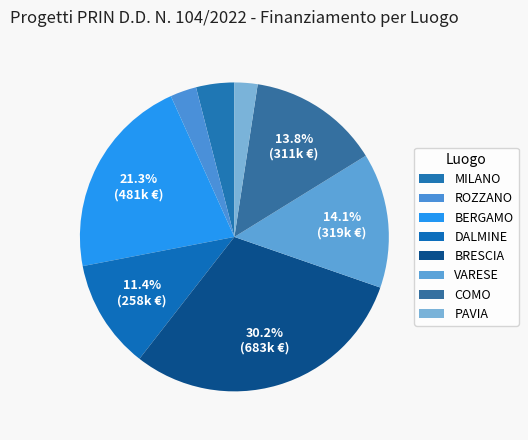

How many slices are in this pie chart?

8